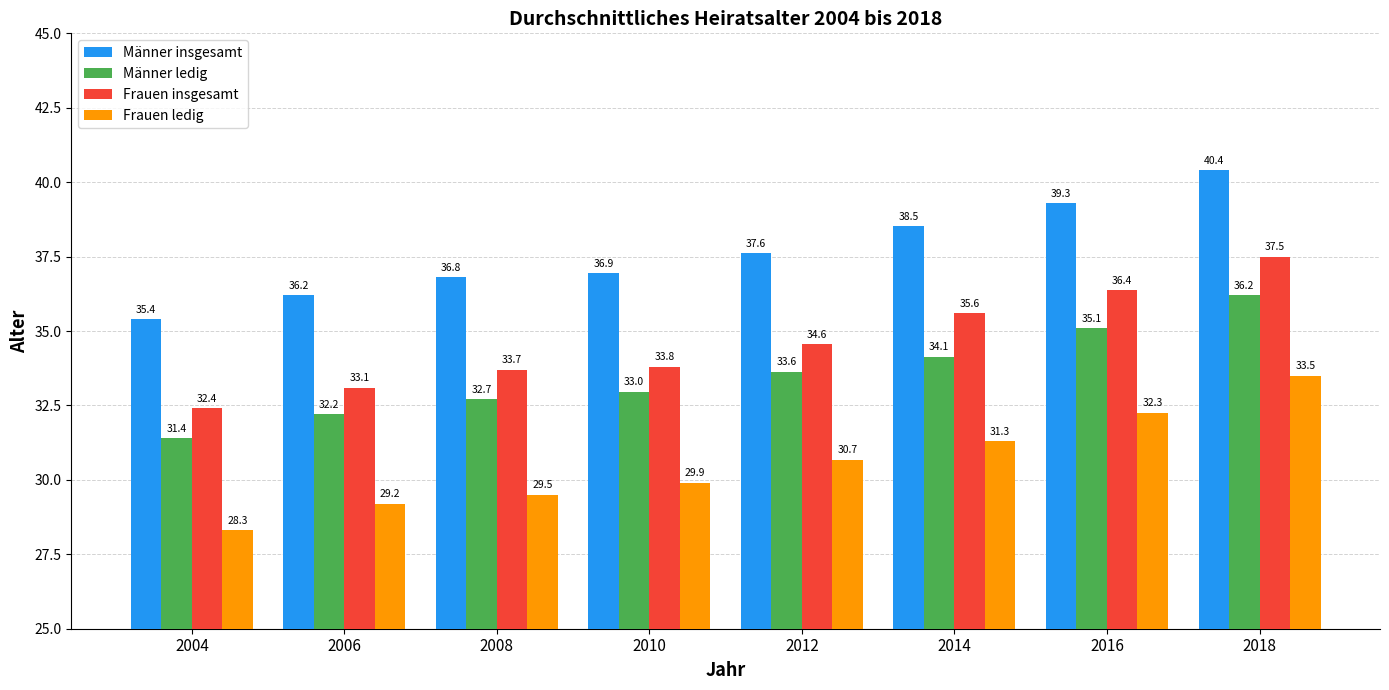

Rank the series by their maximum value, from highest to lowest.

Männer insgesamt, Frauen insgesamt, Männer ledig, Frauen ledig